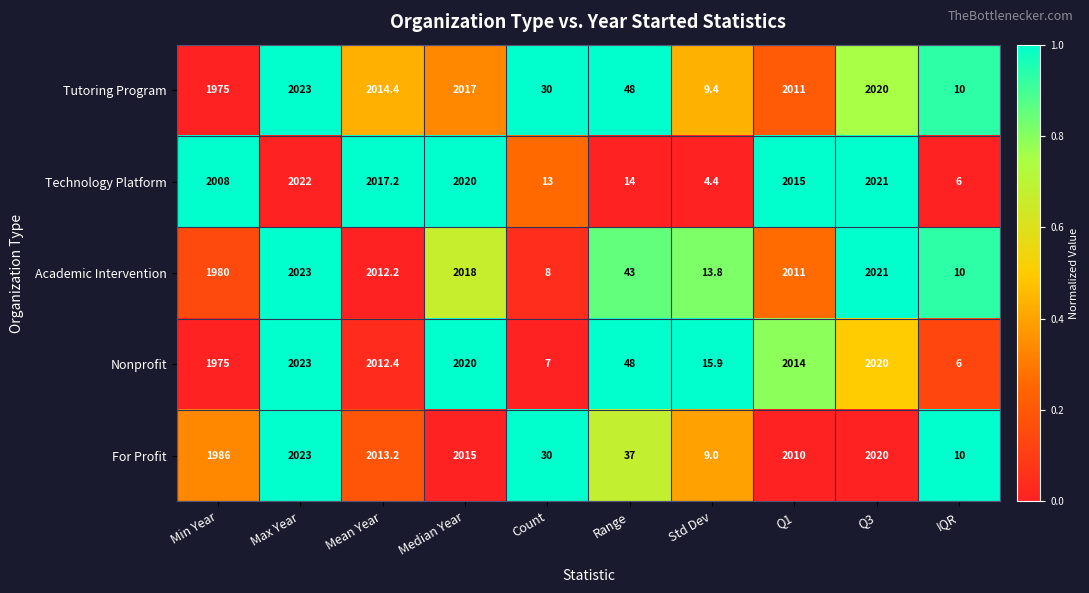

What is the total value across all series at Q1?

10061.0